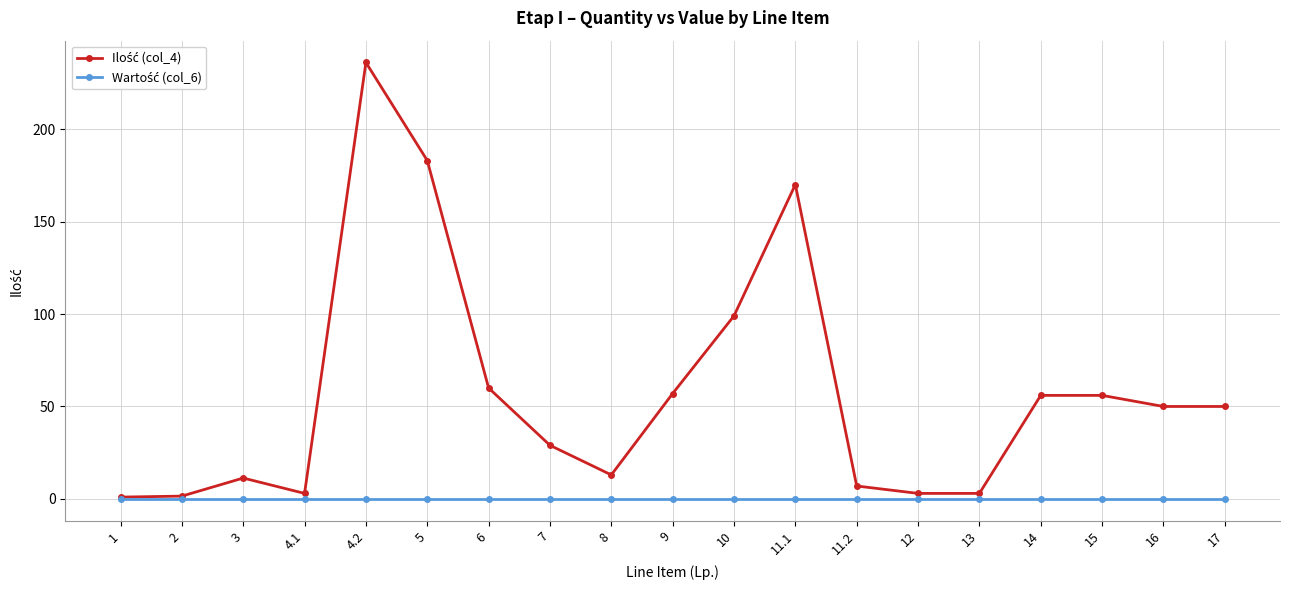

What is the spread (max minus min) of values at 6?

60.0